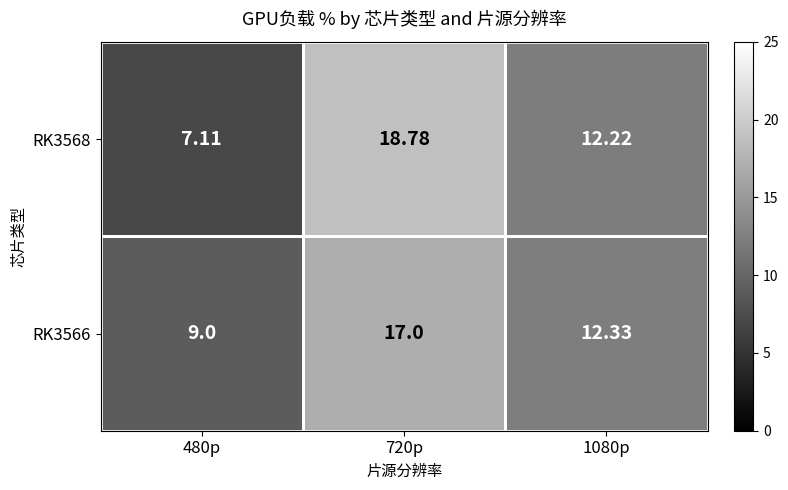

Is the value of RK3568 at 1080p greater than the value of RK3566 at 720p?

No